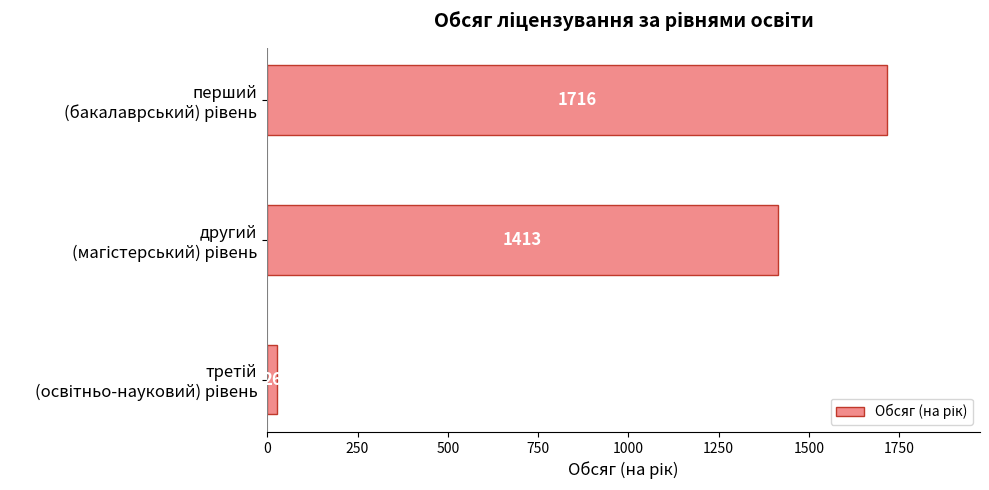

How many values are between 26 and 1716?

3